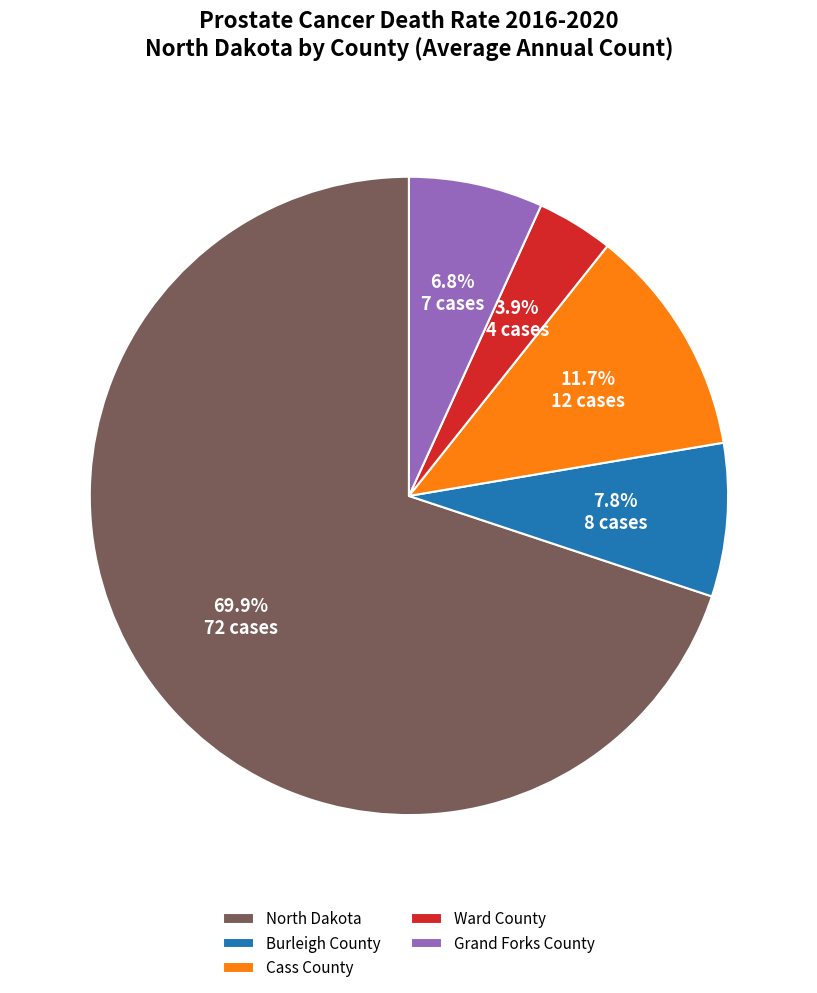

What percentage is NOT represented by Grand Forks County?

93.2%